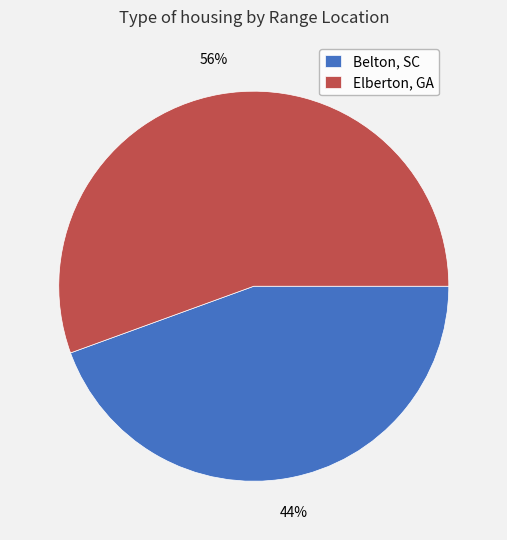

To the nearest percent, what is the average slice percentage?

50%